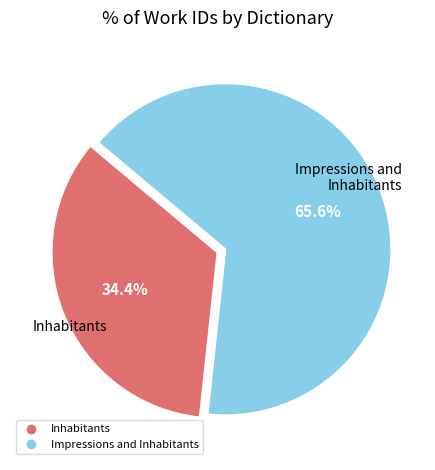

Count the number of slices in the pie.

2